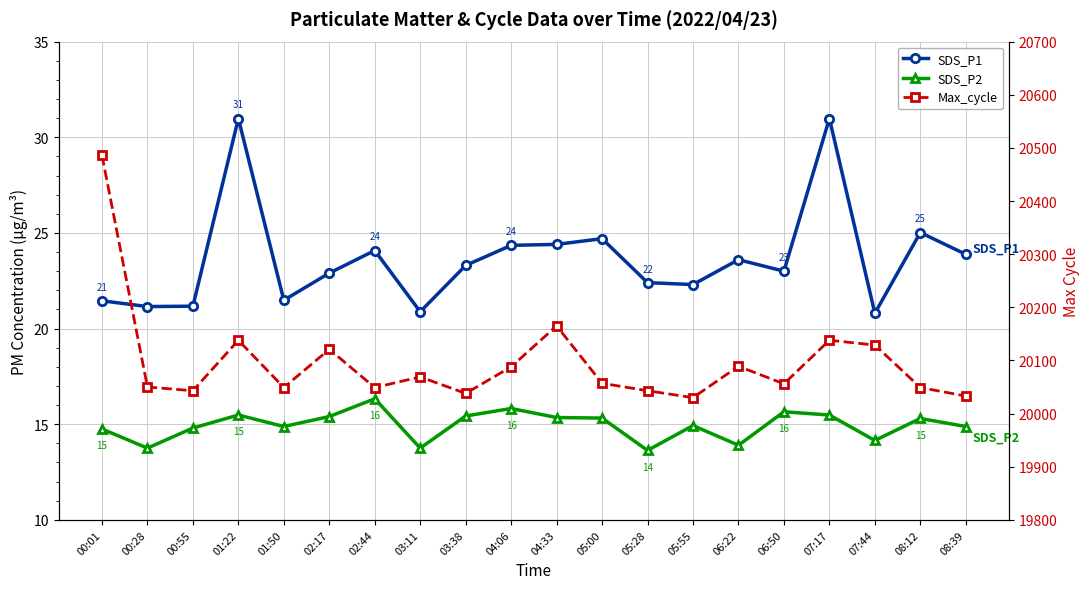

The SDS_P1 series shows 35.2 at 00:55. True or false?

False